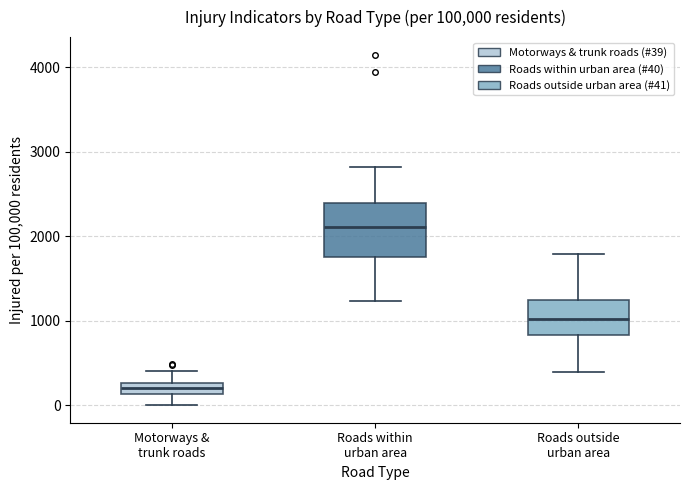

Which box has the lowest median line?

Motorways & trunk roads